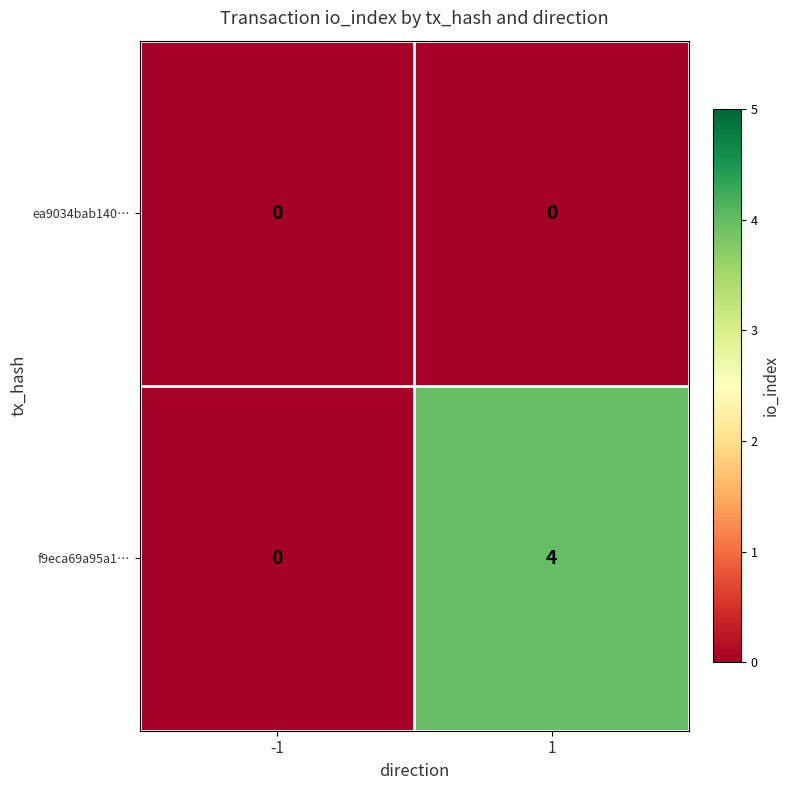

What is the difference between the highest and lowest values at 1?

4